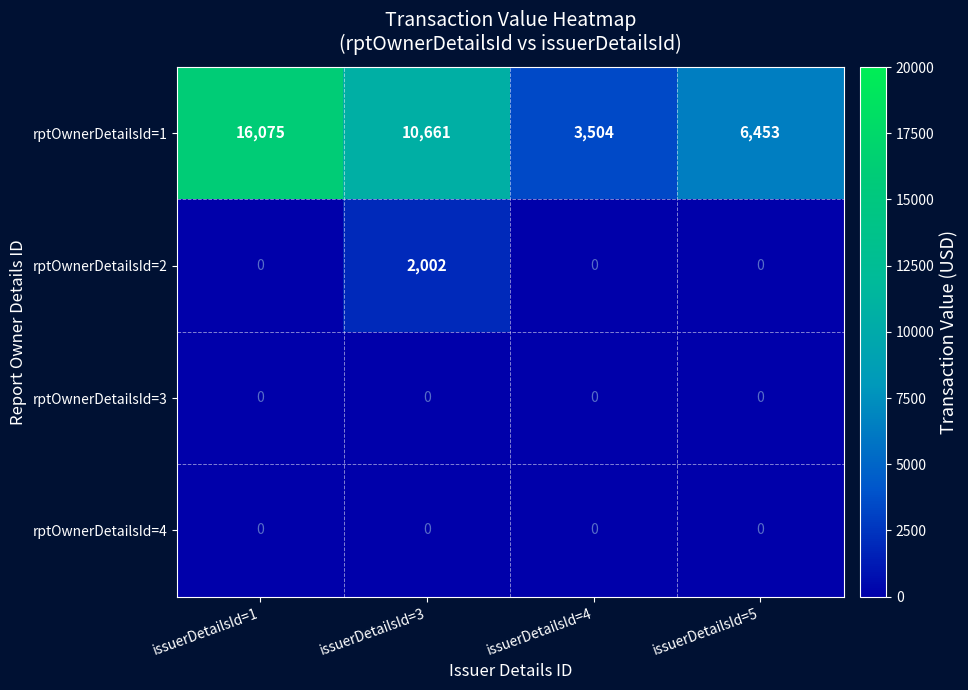

The rptOwnerDetailsId=1 series shows 6453 at issuerDetailsId=5. True or false?

True